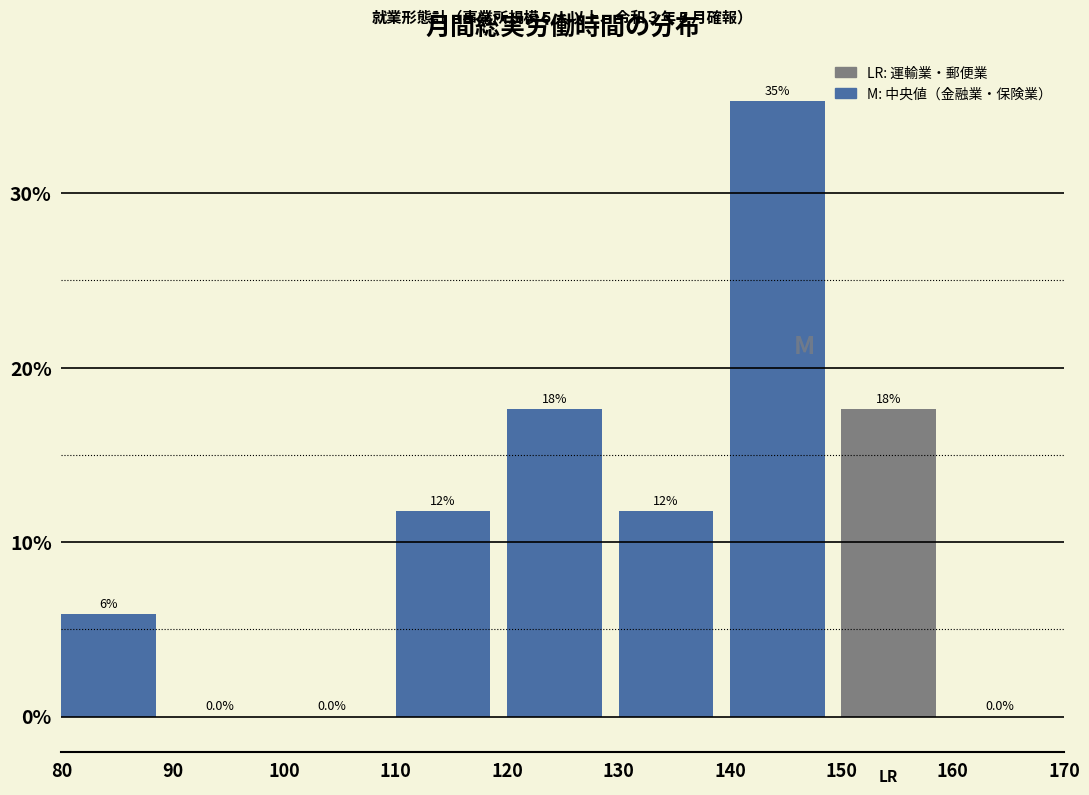

Are the bars horizontal?

No